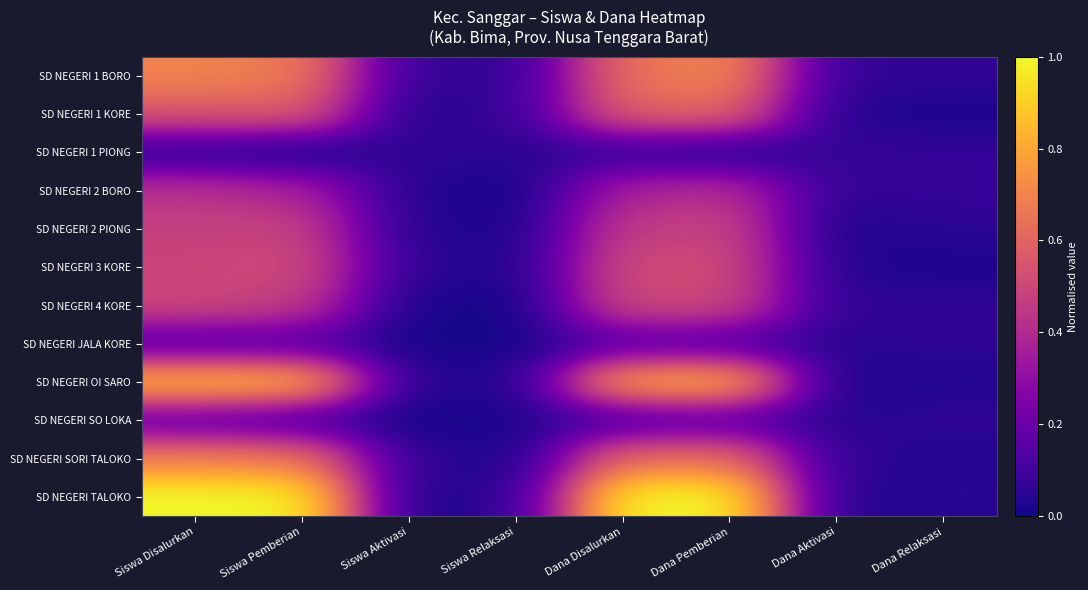

At which category is the sum across all series the highest?

Dana Pemberian